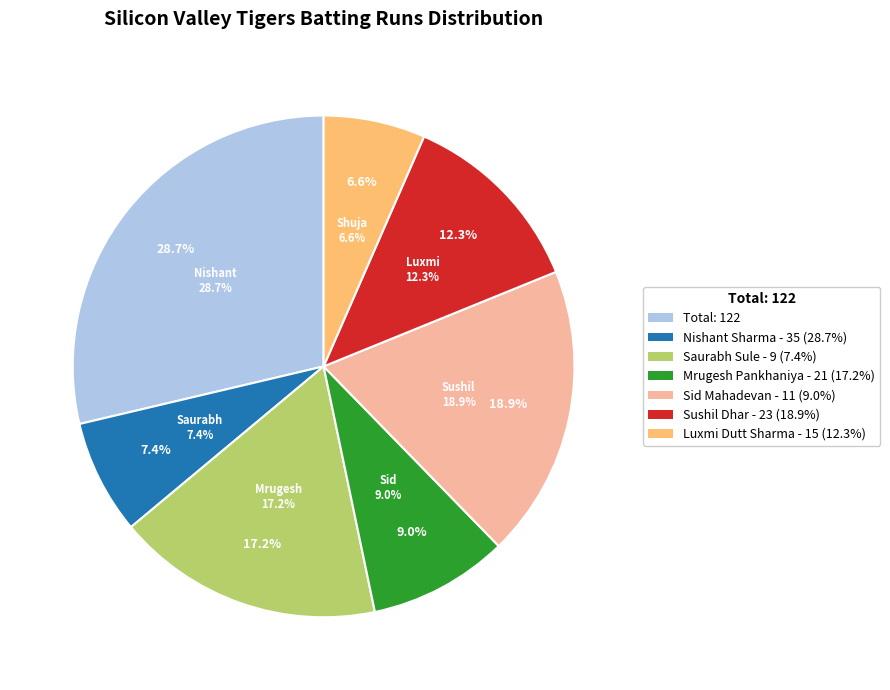

Which slice is the largest?

Nishant Sharma